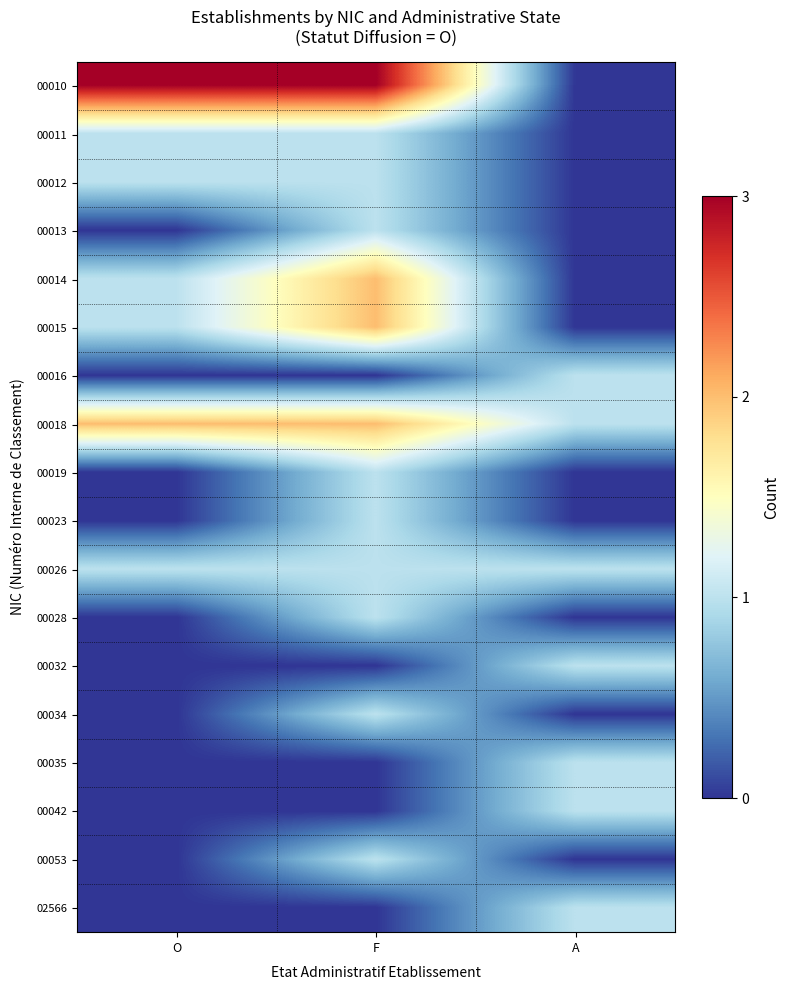

Reading left to right, list all the values displayed in this chart.

00010: O=3	F=3	A=0
00011: O=1	F=1	A=0
00012: O=1	F=1	A=0
00013: O=0	F=1	A=0
00014: O=1	F=2	A=0
00015: O=1	F=2	A=0
00016: O=0	F=0	A=1
00018: O=2	F=2	A=1
00019: O=0	F=1	A=0
00023: O=0	F=1	A=0
00026: O=1	F=1	A=1
00028: O=0	F=1	A=0
00032: O=0	F=0	A=1
00034: O=0	F=1	A=0
00035: O=0	F=0	A=1
00042: O=0	F=0	A=1
00053: O=0	F=1	A=0
02566: O=0	F=0	A=1